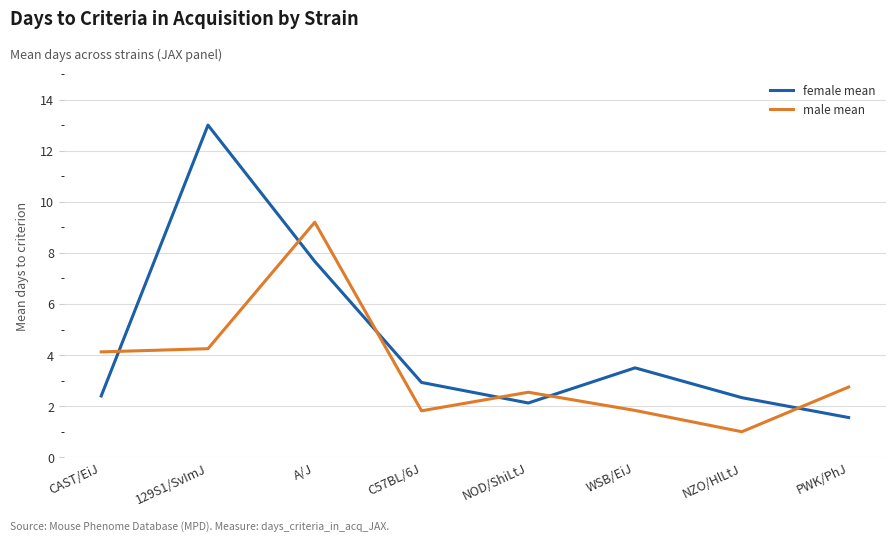

What is the spread (max minus min) of values at NOD/ShiLtJ?

0.4